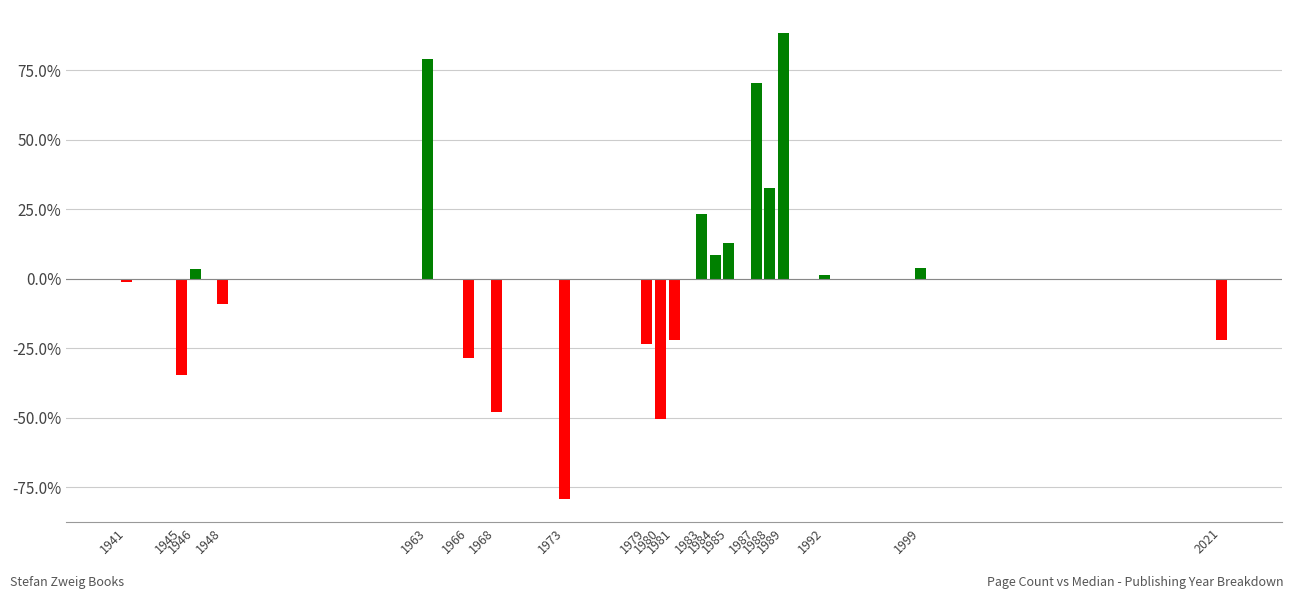

How many distinct data groups are displayed?

1